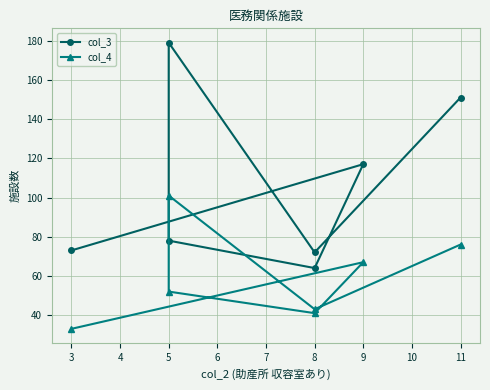

Rank the series by their average value, from lowest to highest.

col_4, col_3